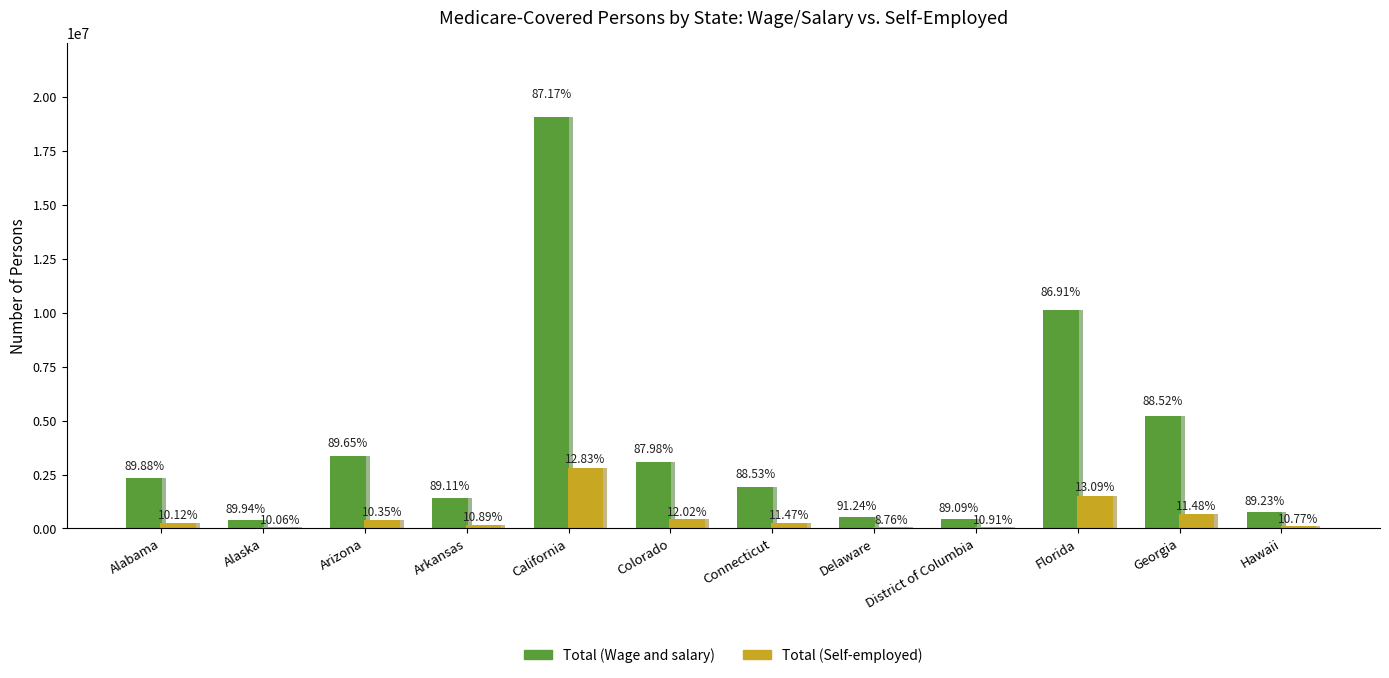

What is the value of the Total (Self-employed) bar at the 3rd from the left?

387026